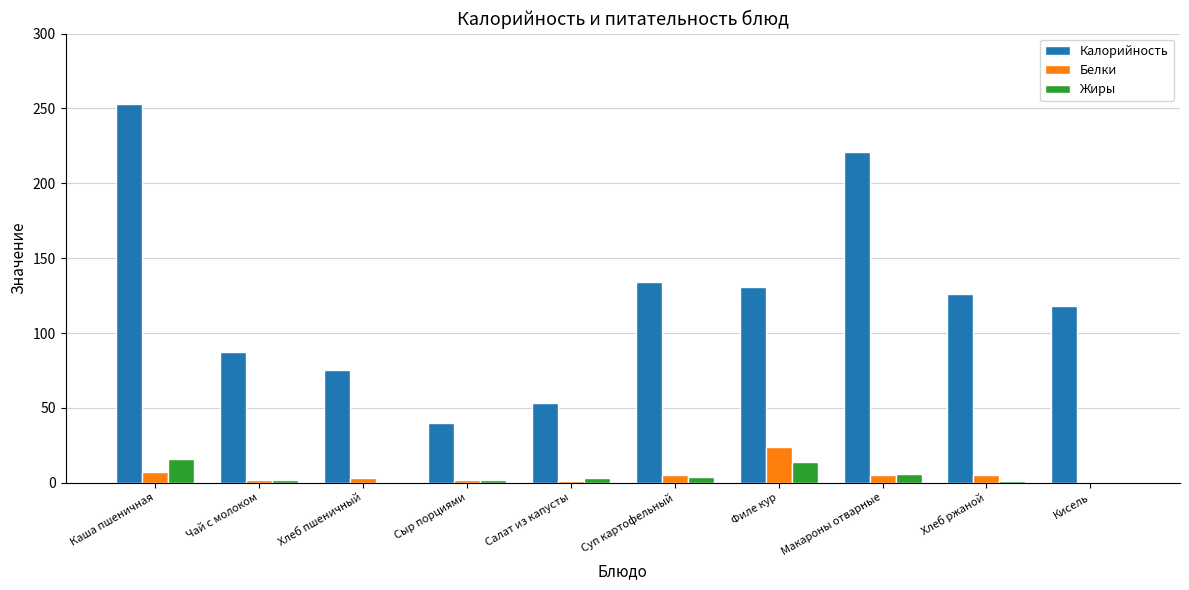

True or false: Калорийность has a value of 362 at Каша пшеничная.

False